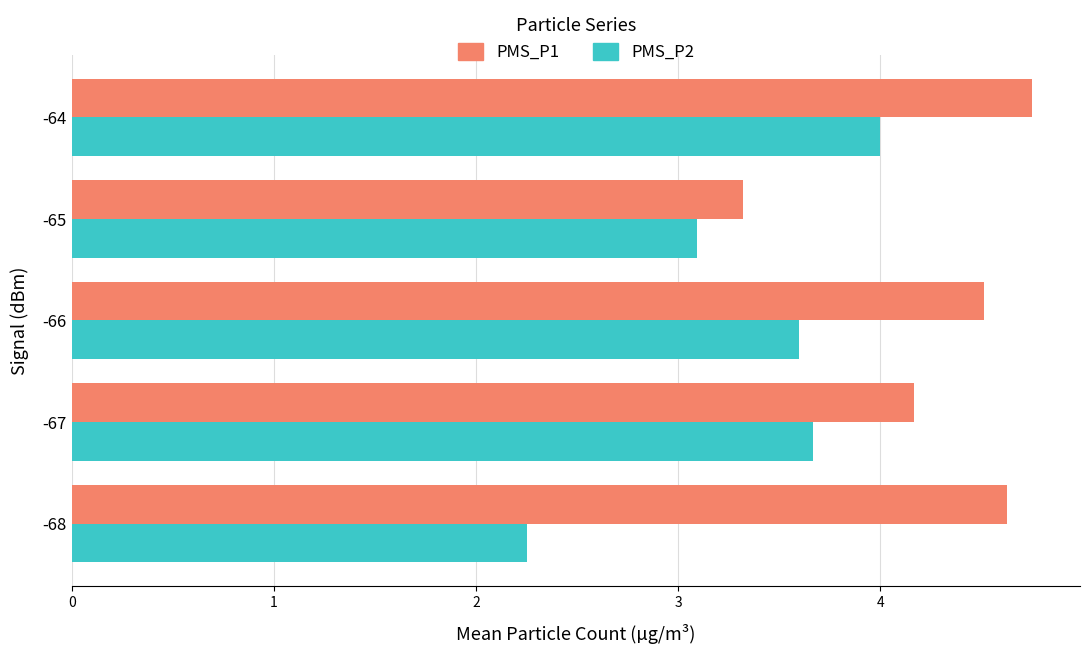

Where is PMS_P2 nearest to the value 3?

-65